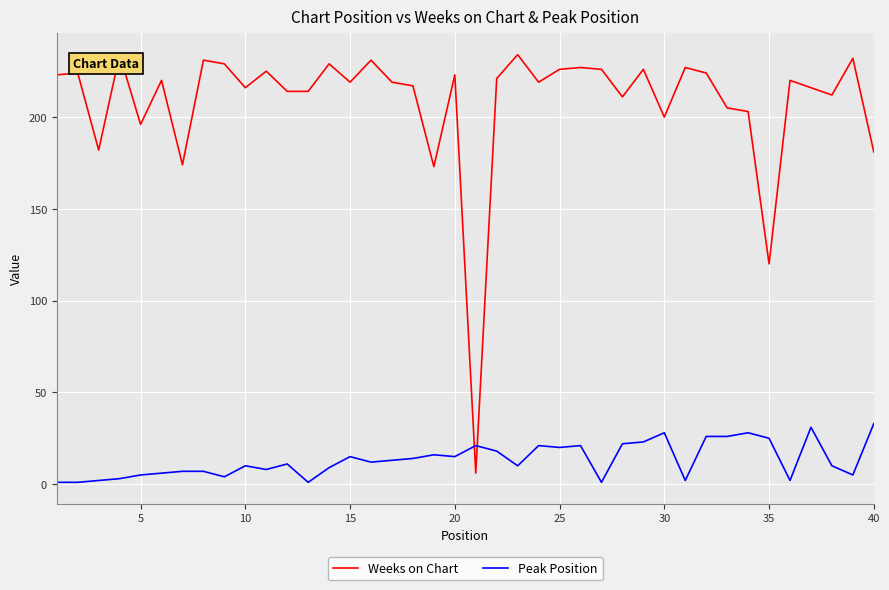

Rank the series by their maximum value, from lowest to highest.

Peak Position, Weeks on Chart